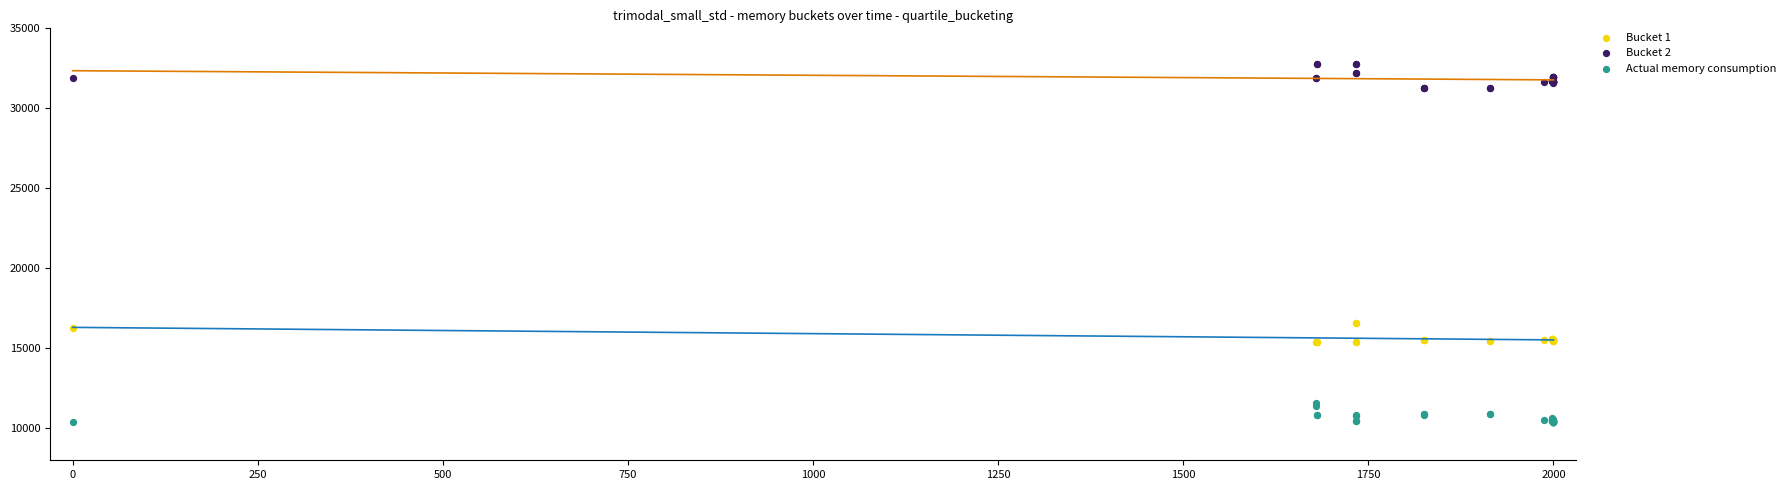

Which series contains the lowest Y value?

Actual memory consumption